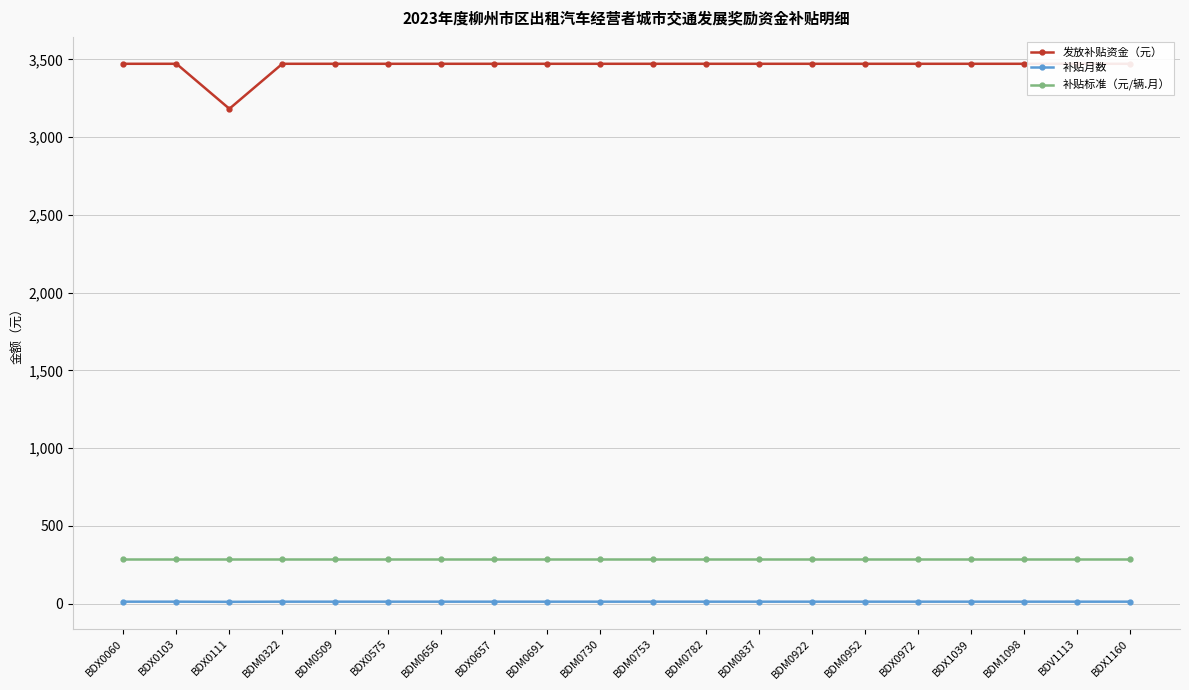

Between BDX0575 and BDM0922, which series saw the biggest shift?

发放补贴资金（元）